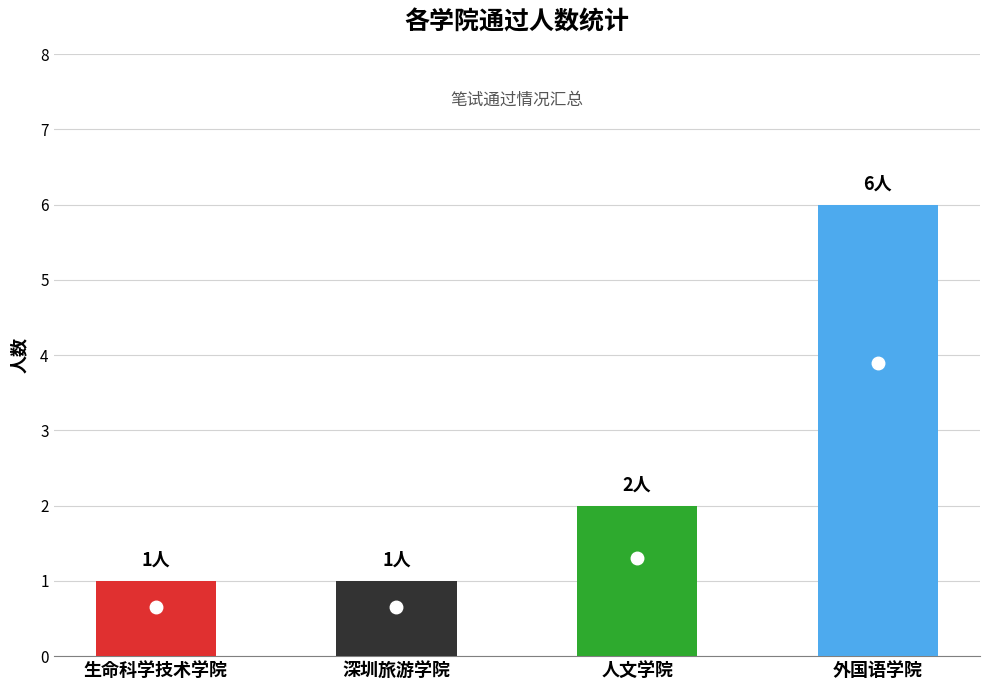

Between 深圳旅游学院 and 人文学院, which is larger?

人文学院